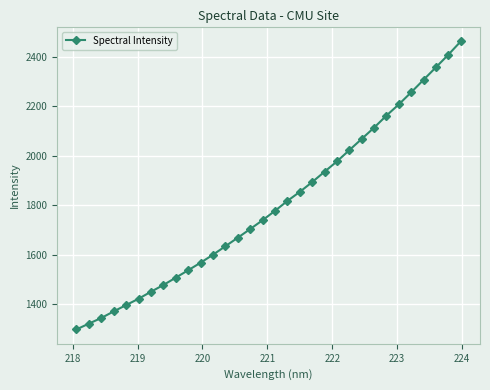

What is the value of the 6th point from the left?

1422.2